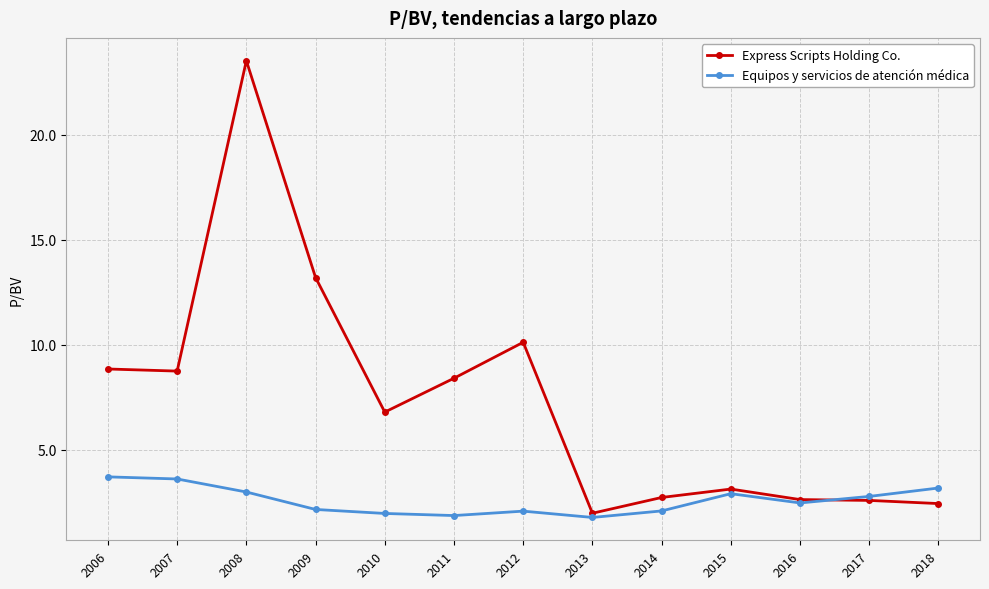

At which category is the sum across all series the highest?

2008